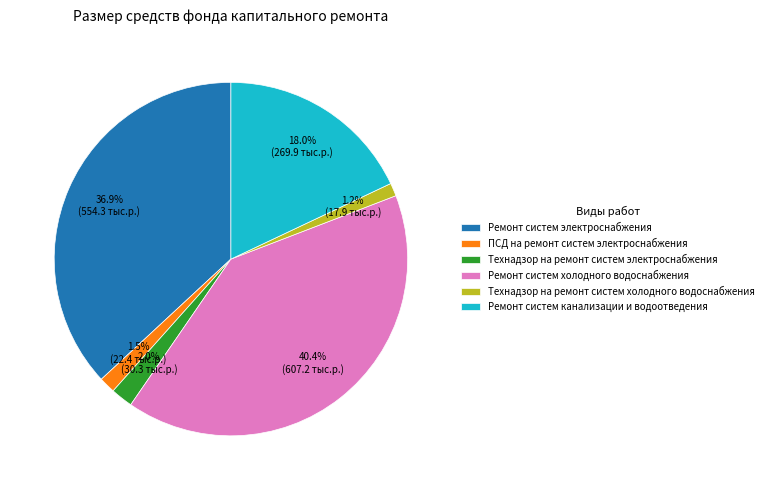

Which has a higher value, Технадзор на ремонт систем электроснабжения or ПСД на ремонт систем электроснабжения?

Технадзор на ремонт систем электроснабжения